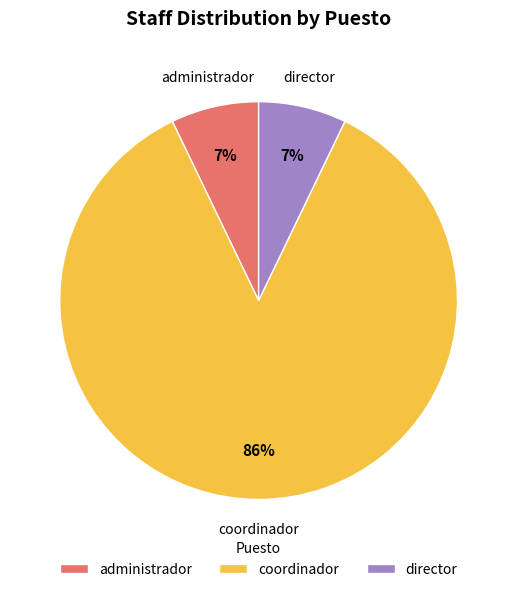

Is the sum of director and coordinador greater than half?

Yes